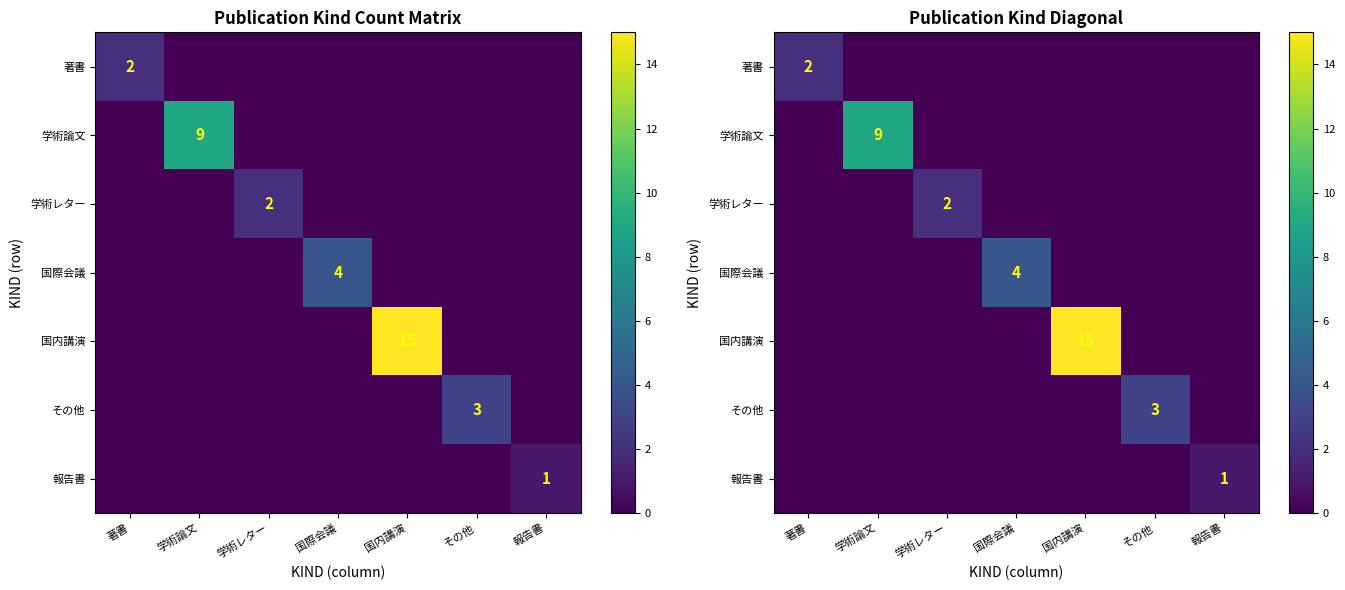

List the labels in order of 報告書 value, smallest first.

著書, 学術論文, 学術レター, 国際会議, 国内講演, その他, 報告書